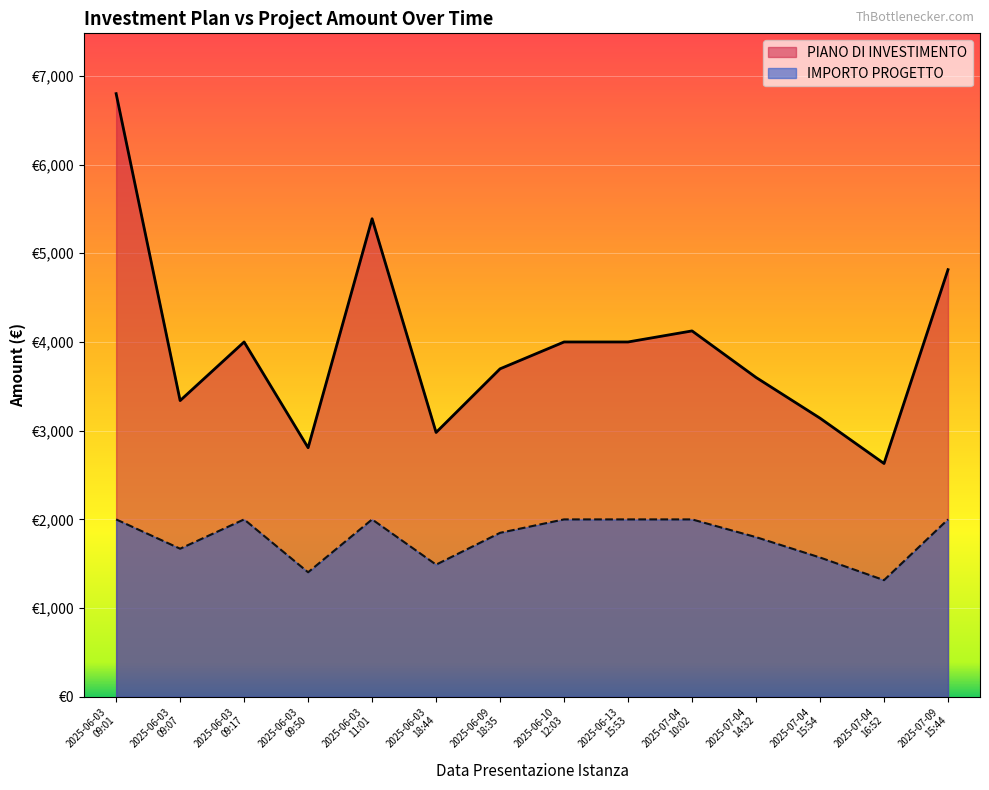

At which category is the sum across all series the highest?

2025-06-03
09:01